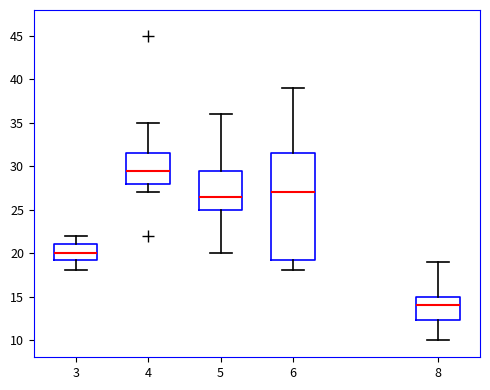

Reading left to right, transcribe this box plot: for each box, give where its median line is, the range the box spans, and where its two whiskers end, as read against the y-axis. The values are not printed on the chart, so give them approximately, as read against the axis.

3: median 20.0, box 19.5 to 21.0, whiskers 18.0 to 22.0
4: median 29.5, box 28.0 to 31.5, whiskers 27.0 to 35.0
5: median 26.5, box 25.0 to 29.5, whiskers 20.0 to 36.0
6: median 27.0, box 19.5 to 31.5, whiskers 18.0 to 39.0
8: median 14.0, box 12.5 to 15.0, whiskers 10.0 to 19.0